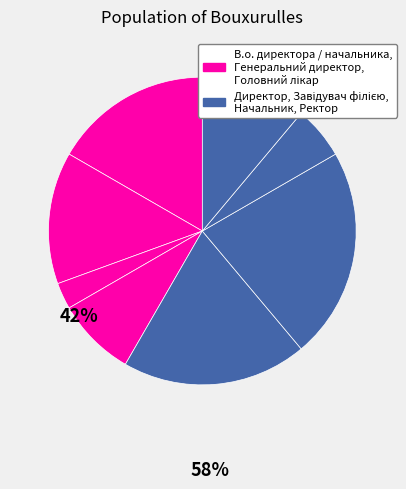

How many segments does this pie chart have?

8